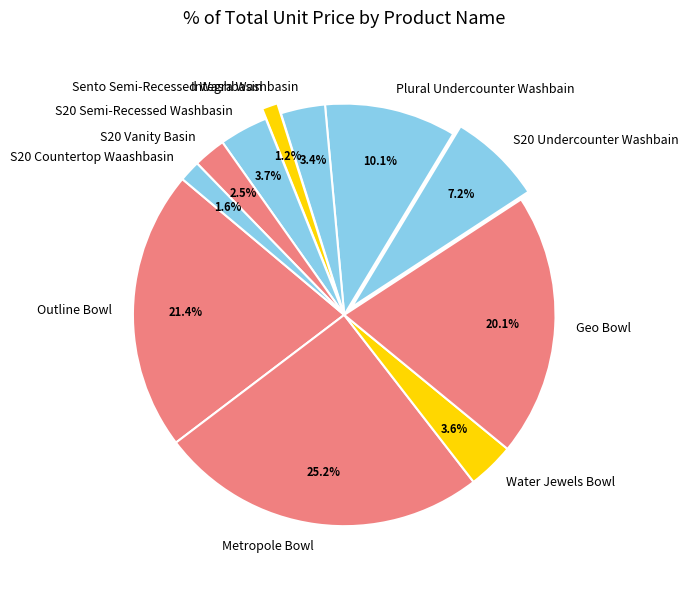

To the nearest percent, what is the difference between the largest and smallest slice percentages?

24%